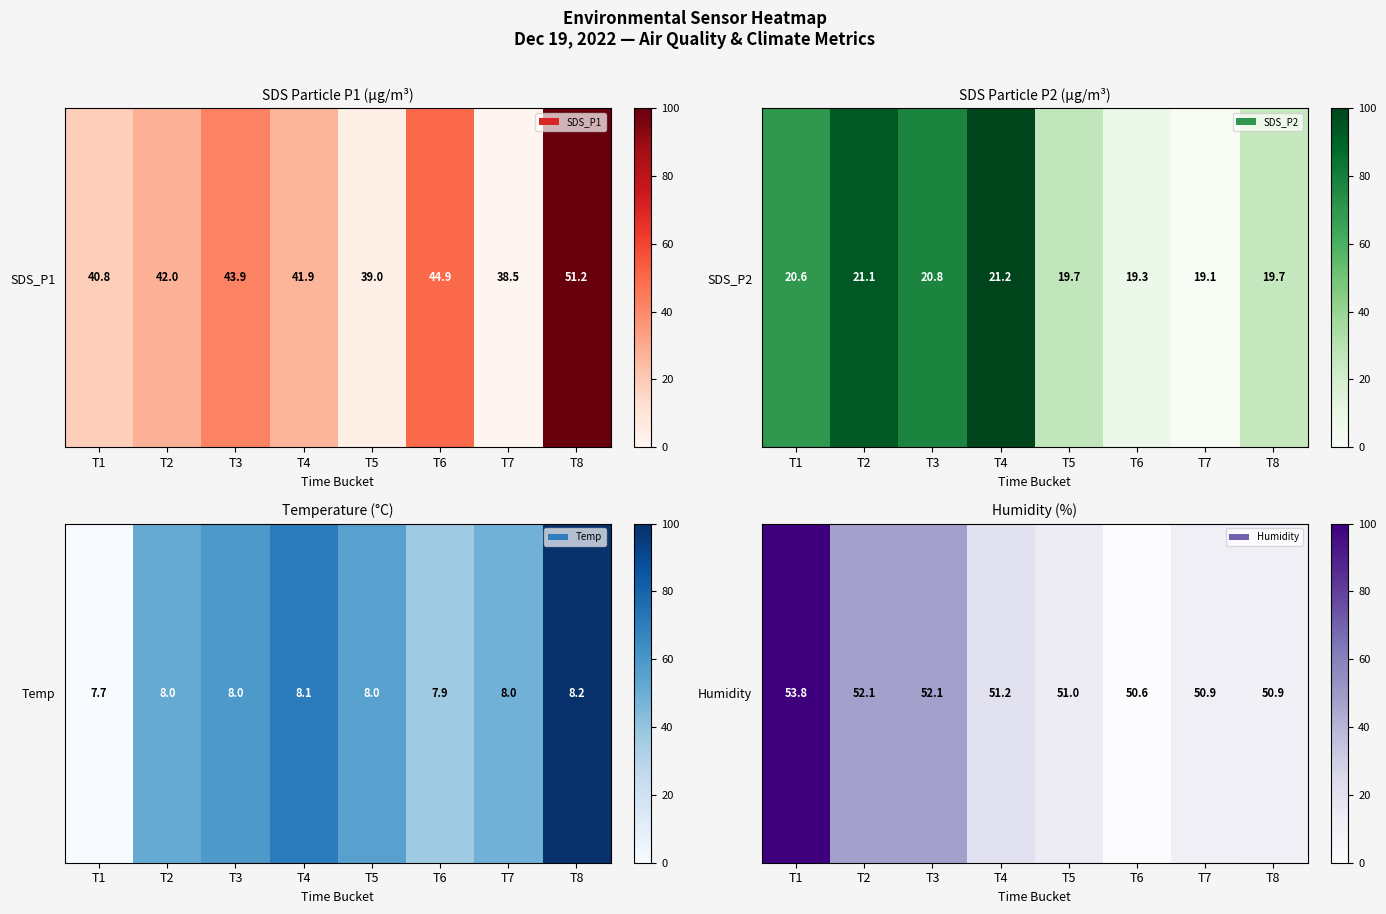

List the labels in order of value, largest first.

T1, T2, T3, T4, T5, T7, T8, T6